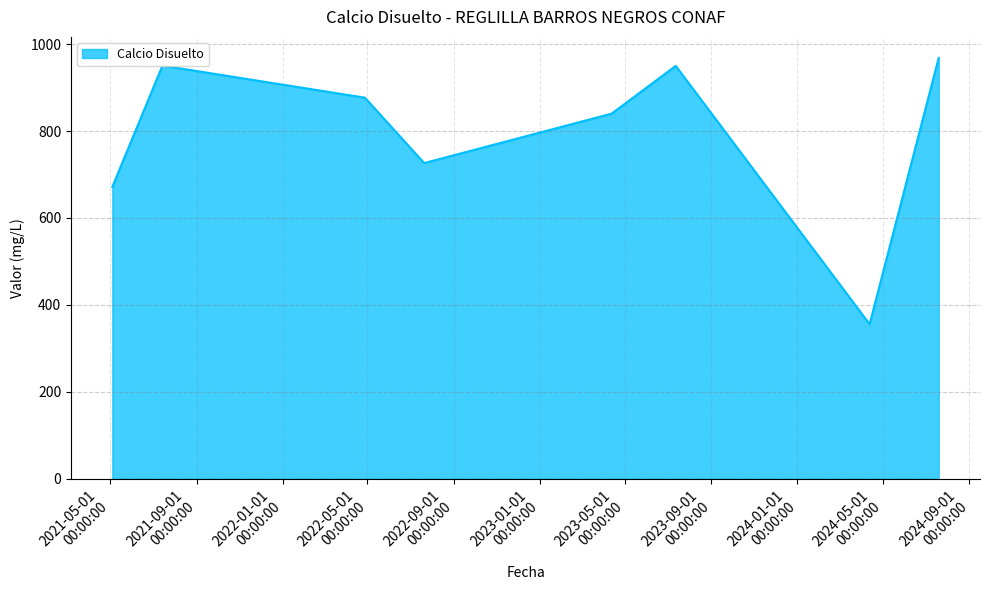

How many interior local valleys (lower than both neighbors) does the data have?

2